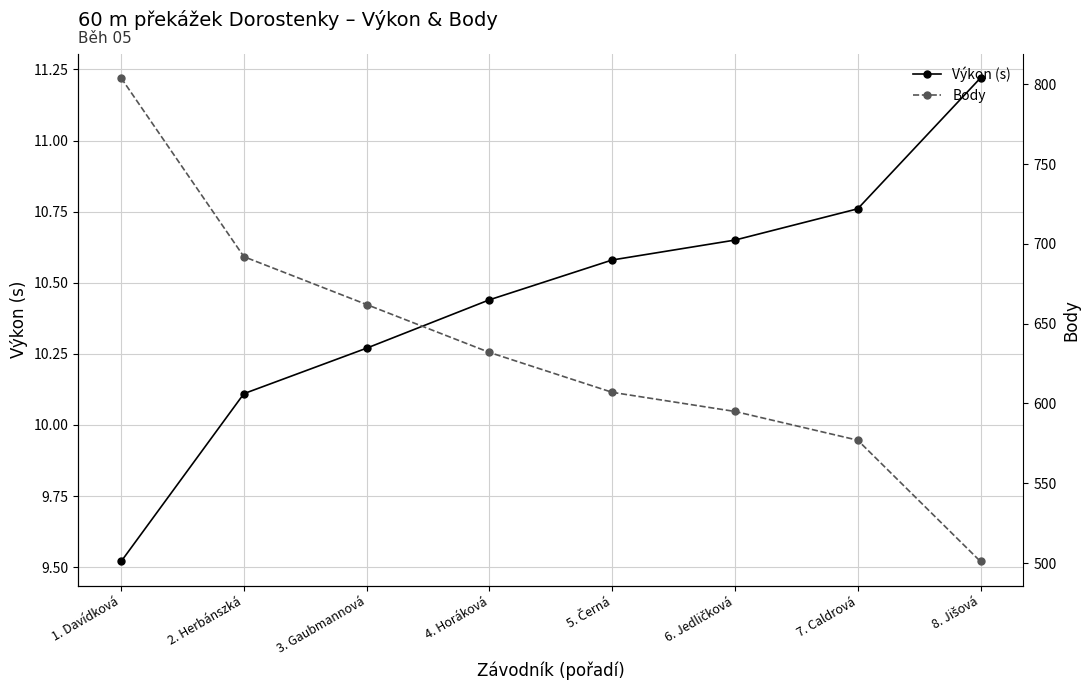

True or false: Body has more than 2 points higher than both neighbors.

False